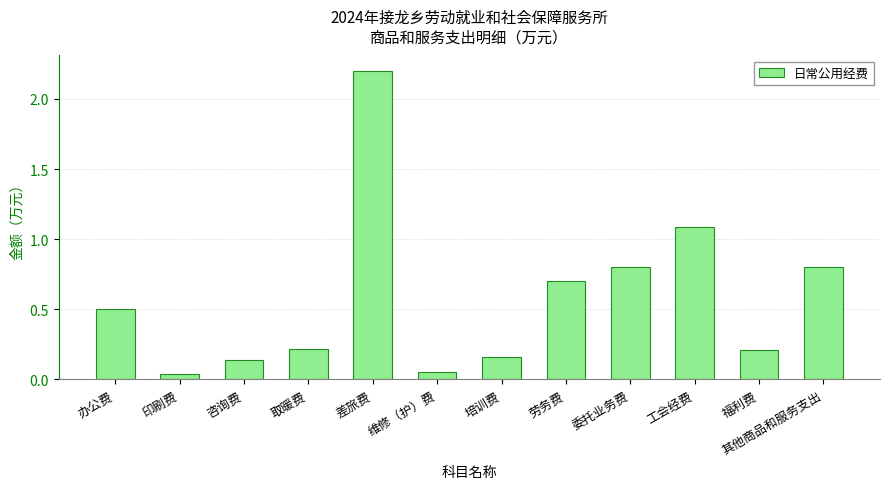

What is the label of the 2nd bar from the left?

印刷费